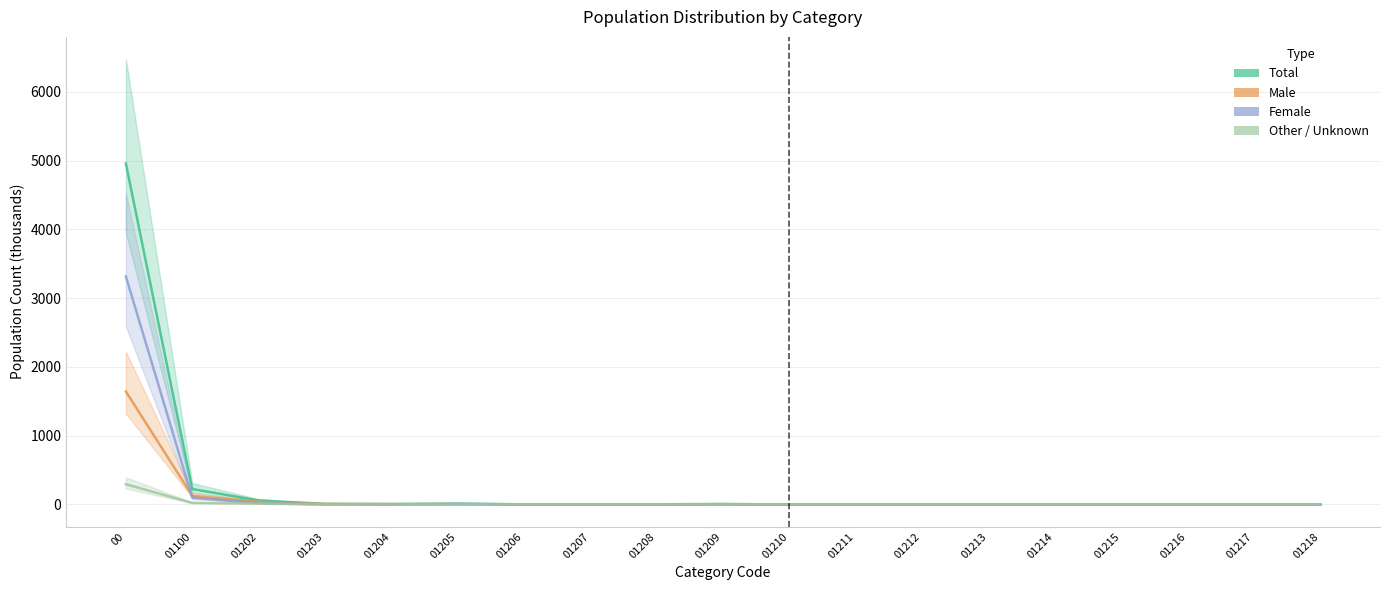

Reading right to left, transcribe all the data shown in this chart.

Total: 01218=1.4	01217=0.2	01216=1.0	01215=1.2	01214=1.7	01213=1.1	01212=0.9	01211=2.4	01210=0.4	01209=5.7	01208=2.5	01207=2.3	01206=1.3	01205=11.2	01204=6.2	01203=7.7	01202=57.5	01100=223.8	00=4956.7
Male: 01218=0.5	01217=0.1	01216=0.2	01215=0.2	01214=0.9	01213=0.9	01212=0.1	01211=0.4	01210=0.2	01209=3.8	01208=1.1	01207=1.9	01206=0.6	01205=3.4	01204=5.0	01203=6.9	01202=37.4	01100=125.6	00=1641.8
Female: 01218=0.1	01217=0.8	01216=0.1	01215=0.8	01214=0.8	01213=0.2	01212=0.8	01211=2.1	01210=0.2	01209=1.8	01208=1.3	01207=0.4	01206=0.7	01205=7.7	01204=1.2	01203=0.9	01202=20.1	01100=98.2	00=3314.9
Other: 01218=0.1	01217=0.0	01216=0.1	01215=0.0	01214=0.1	01213=0.0	01212=0.0	01211=0.4	01210=0.0	01209=0.2	01208=0.5	01207=0.6	01206=0.2	01205=0.0	01204=0.8	01203=0.1	01202=12.4	01100=22.2	00=293.4